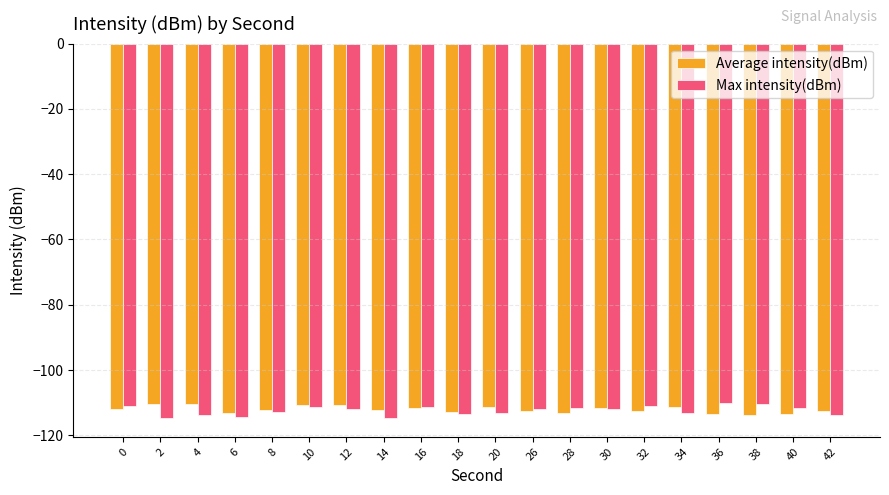

What is the total value across all series at 34?

-224.3